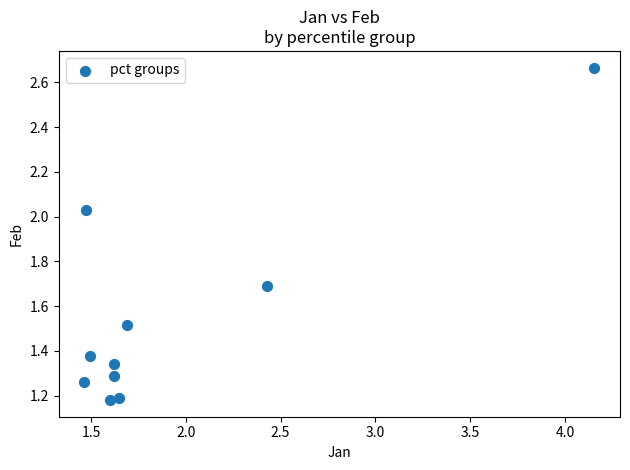

What is the average X value?

1.9